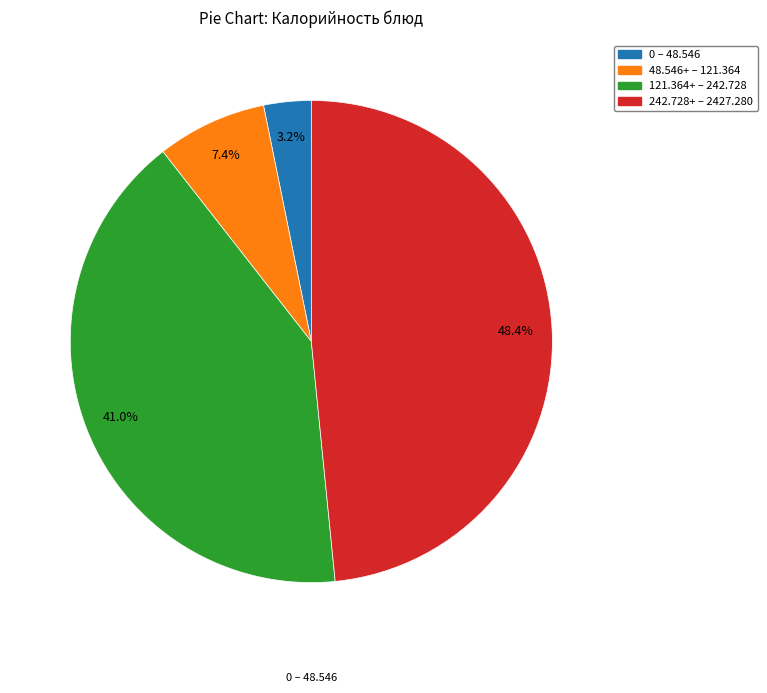

Is there any slice that represents more than half of the pie?

No